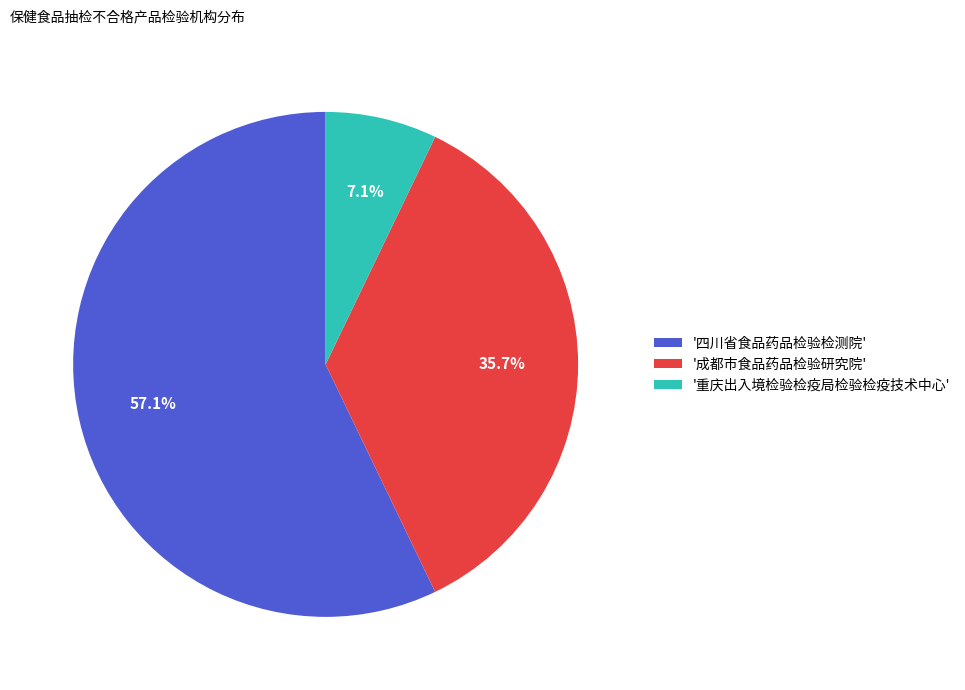

Does '四川省食品药品检验检测院' account for over 50% of the chart?

Yes